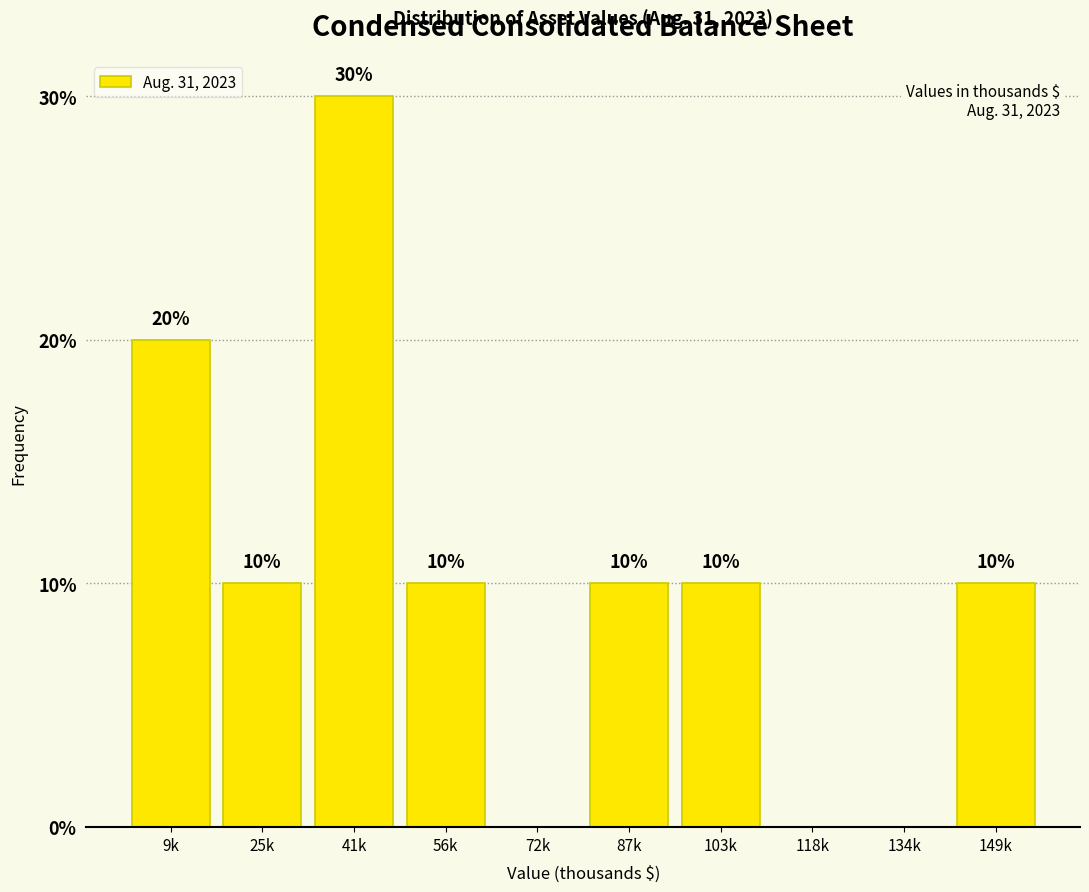

Reading left to right, what are all the values shown in this chart?

9k=20	25k=10	41k=30	56k=10	72k=0	87k=10	103k=10	118k=0	134k=0	149k=10